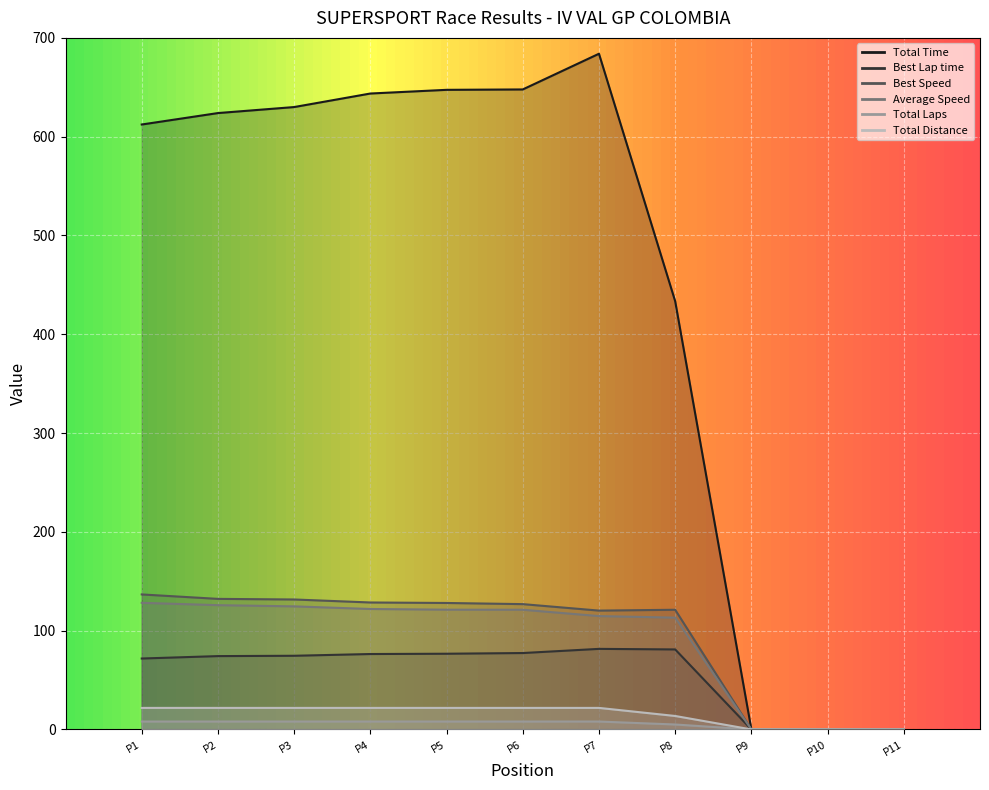

How many lines are shown in the chart?

6